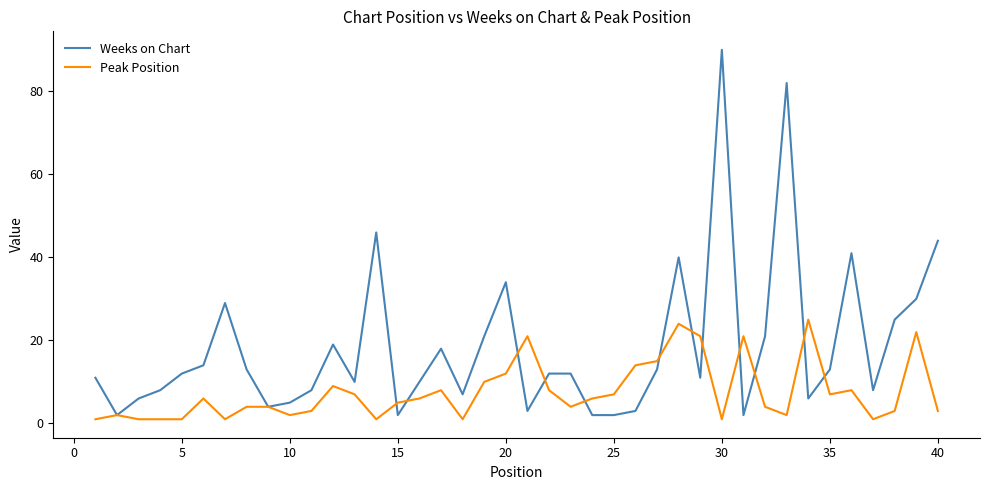

What is the maximum value shown in the chart?

90